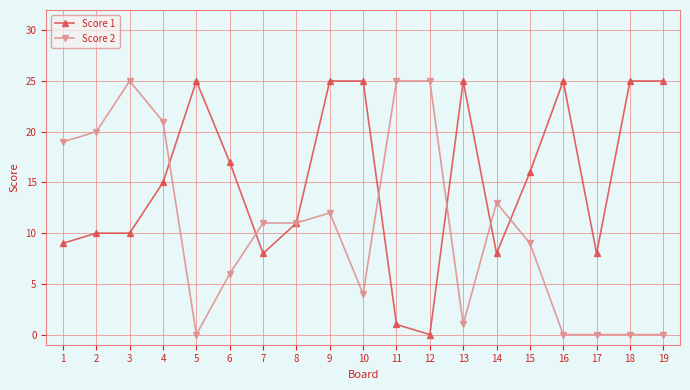

What is the greatest value displayed?

25